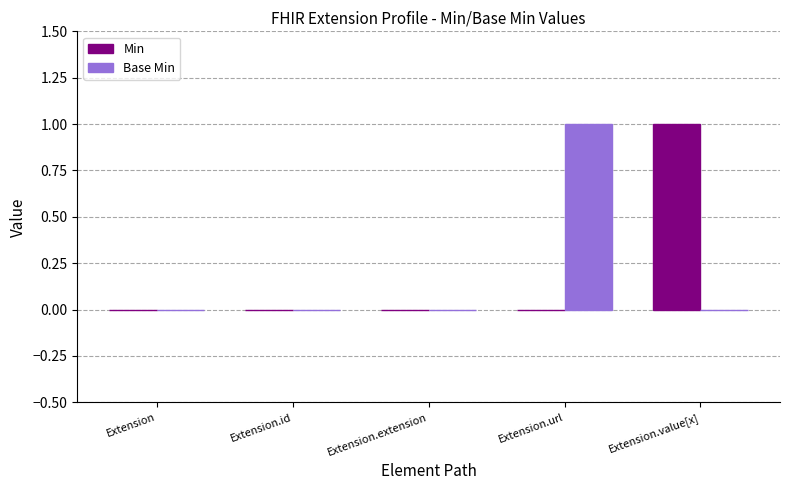

Count the number of categories in the chart.

5